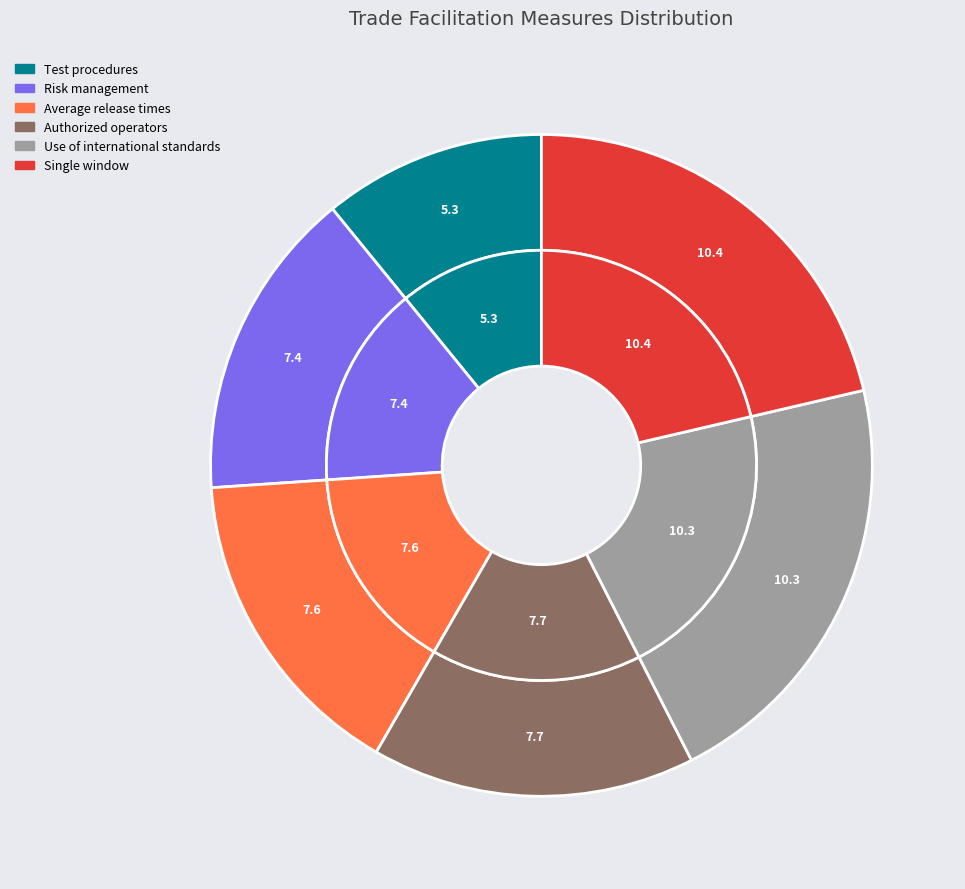

Does any single category account for the majority?

No